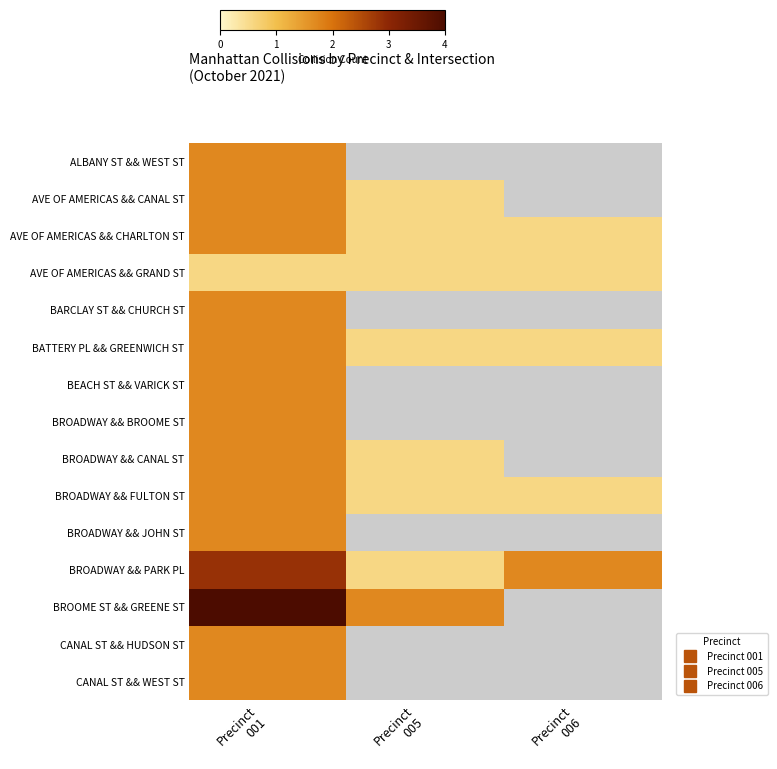

How many data points does each series have?

3